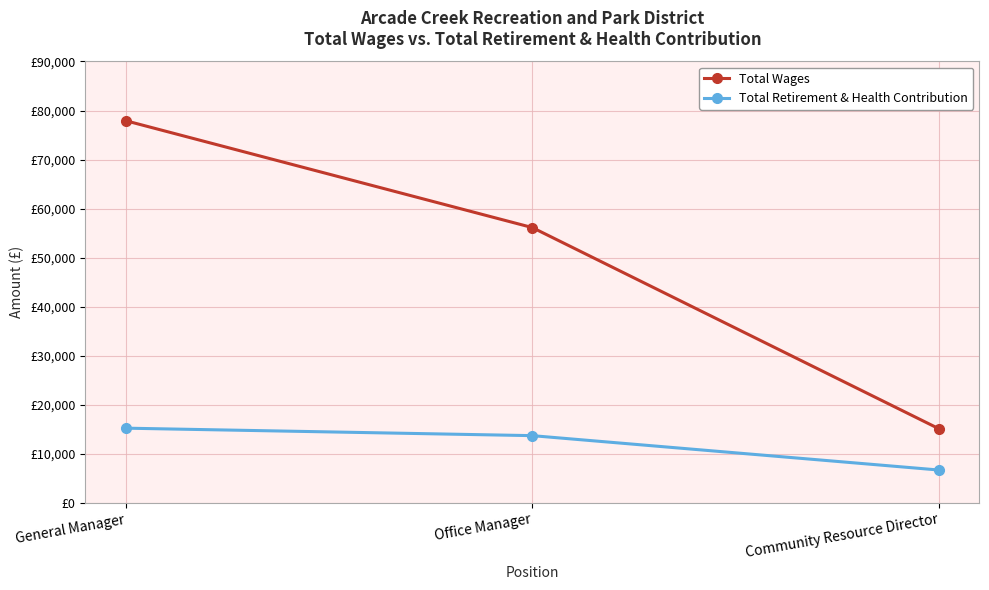

At how many categories does at least one series exceed 55339?

2